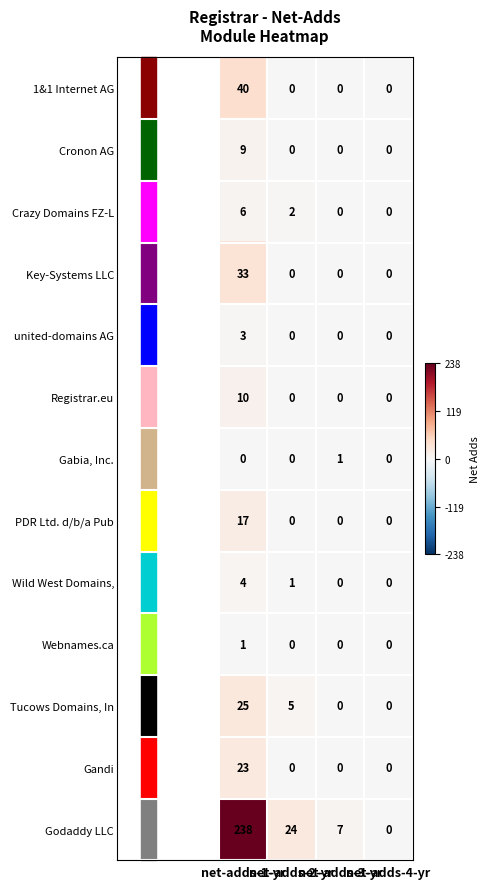

Which series has the largest range (max minus min)?

Godaddy LLC